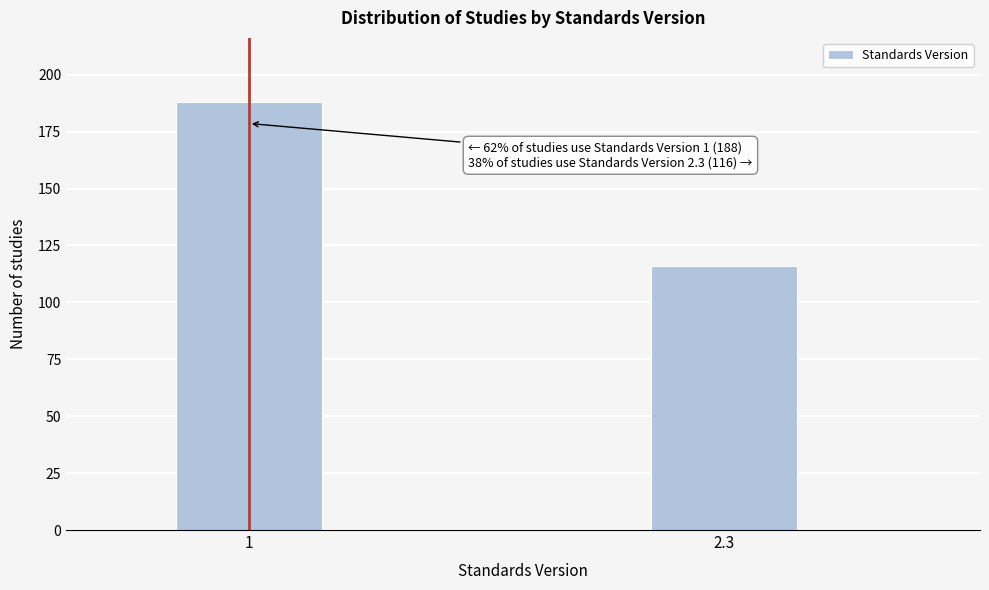

Reading left to right, transcribe all the data shown in this chart.

1=188	2.3=116